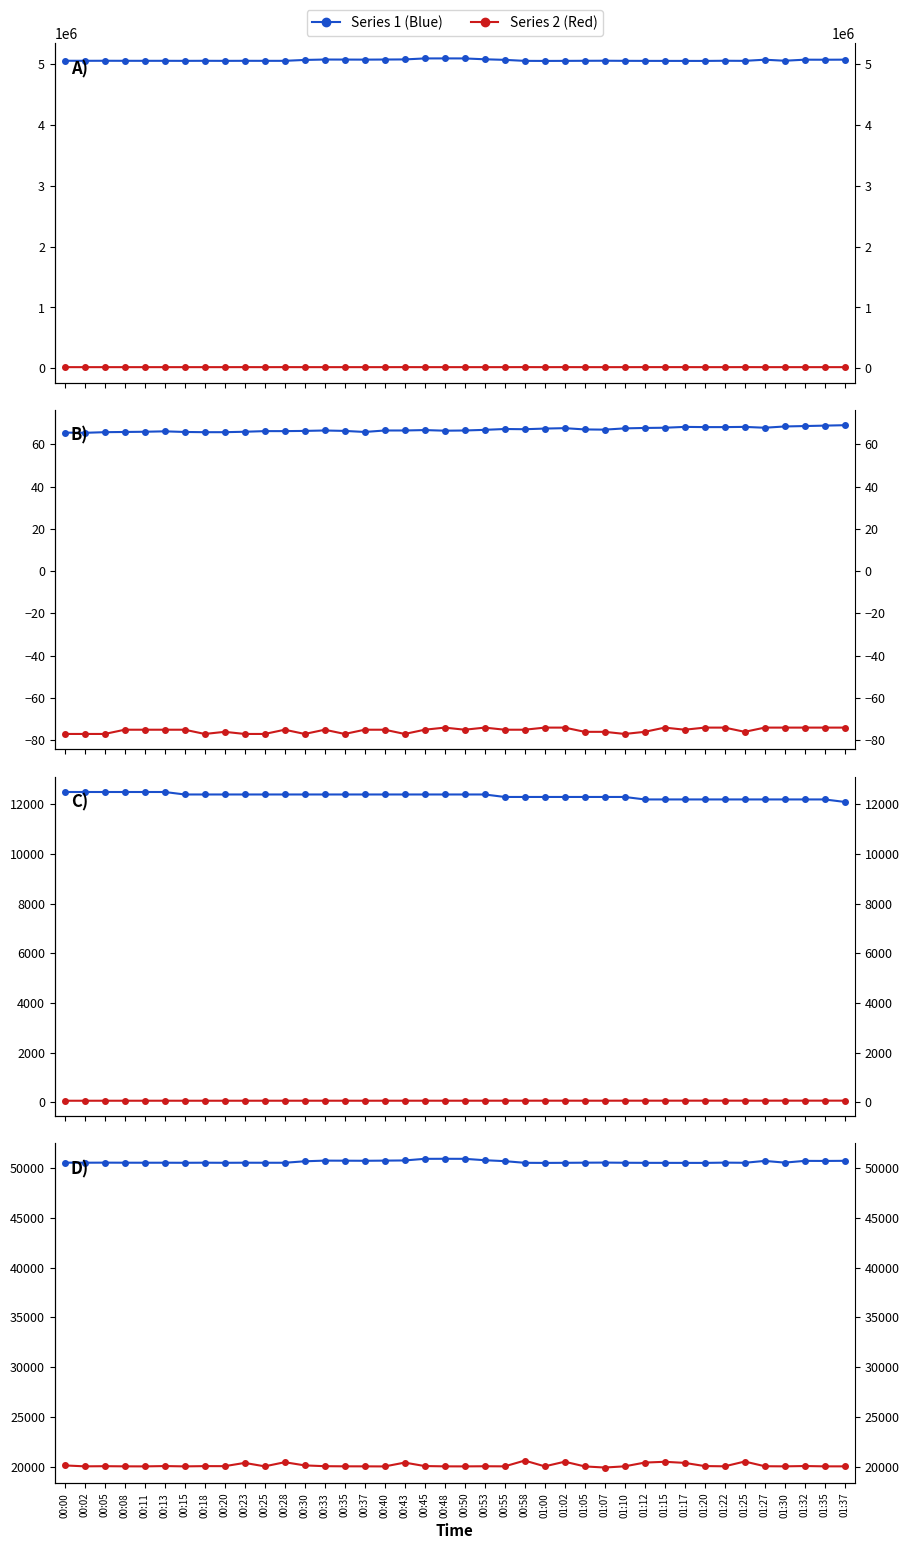

True or false: Samples (/100) and Signal intersect in this chart.

False